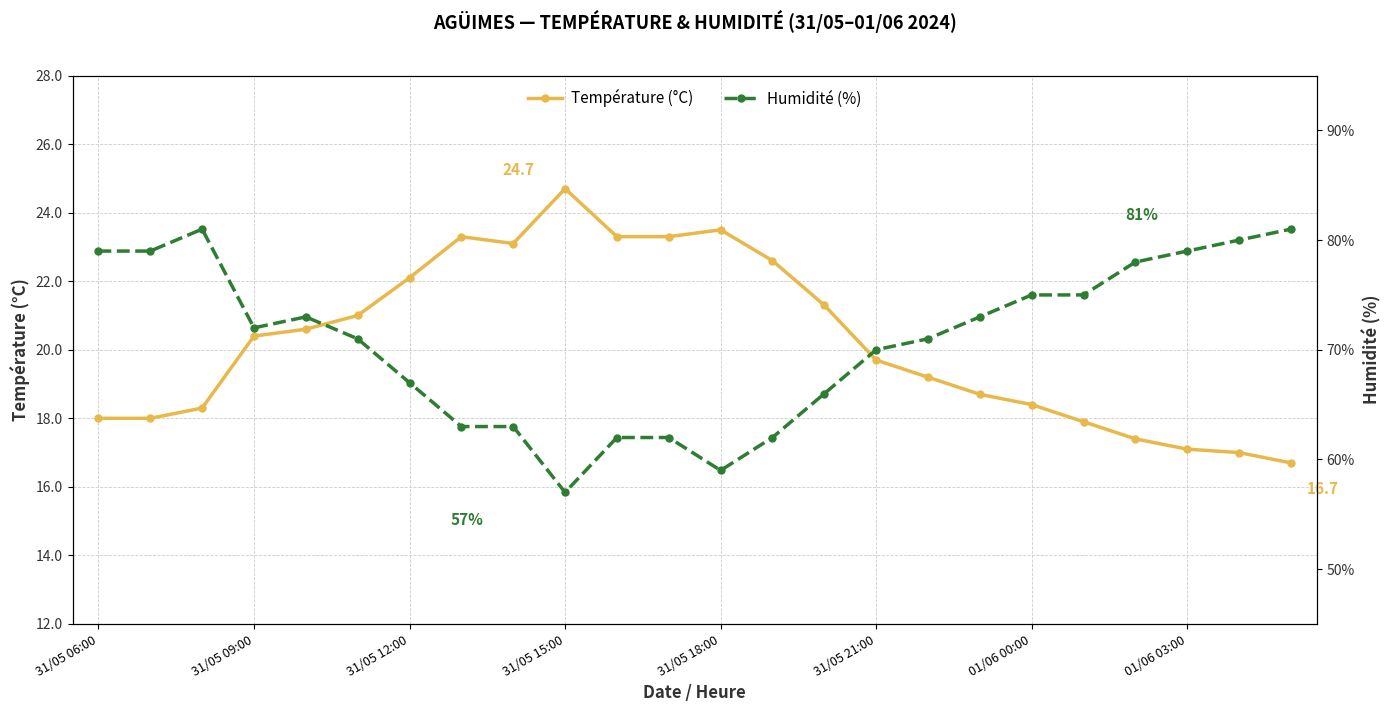

True or false: Humidité (%) and Température (°C) intersect in this chart.

False